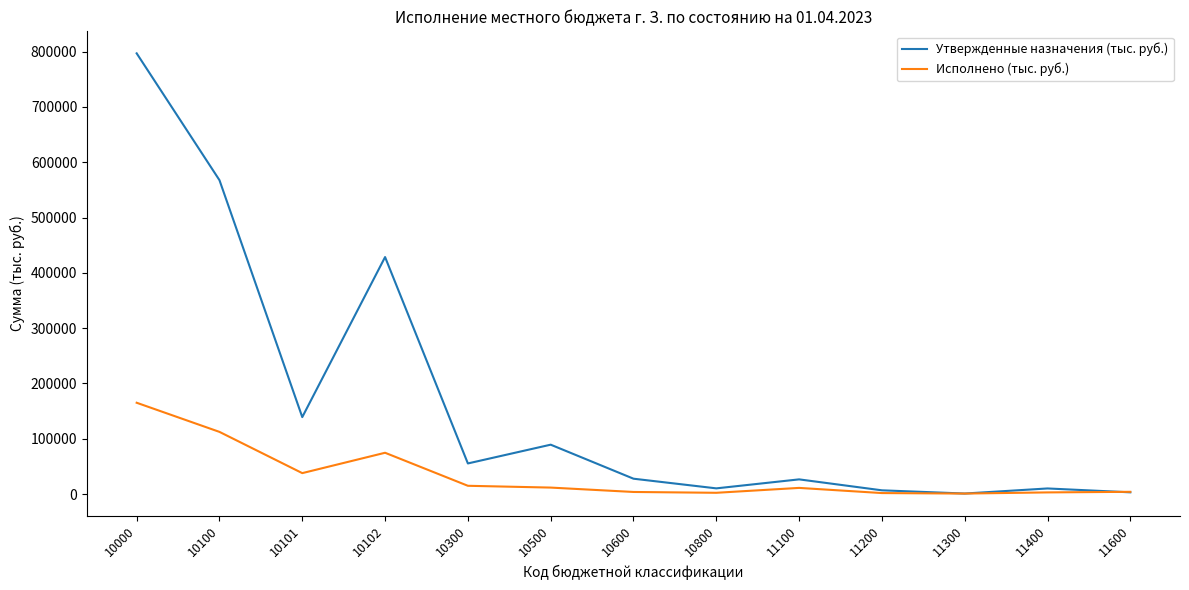

What is the greatest value displayed?

796990.4